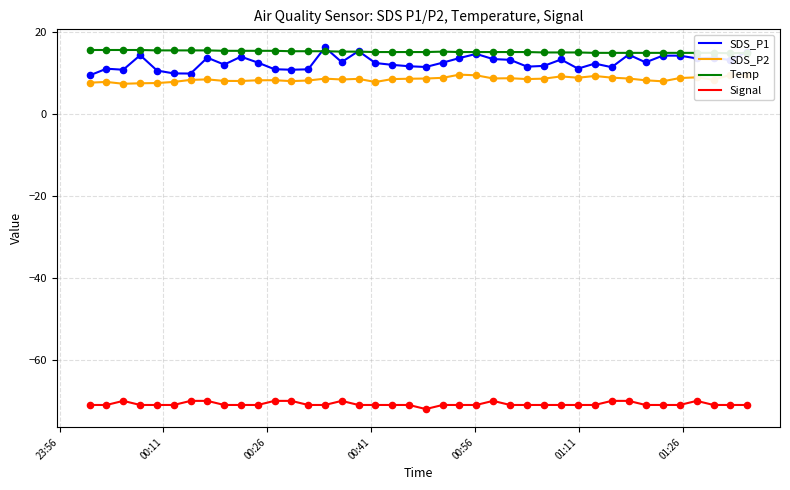

What is the minimum value for Signal?

-72.0